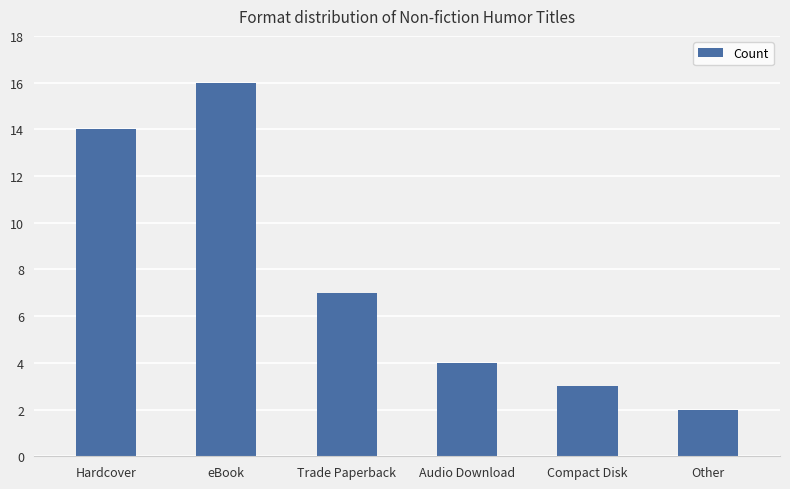

What is the sum of all values?

46